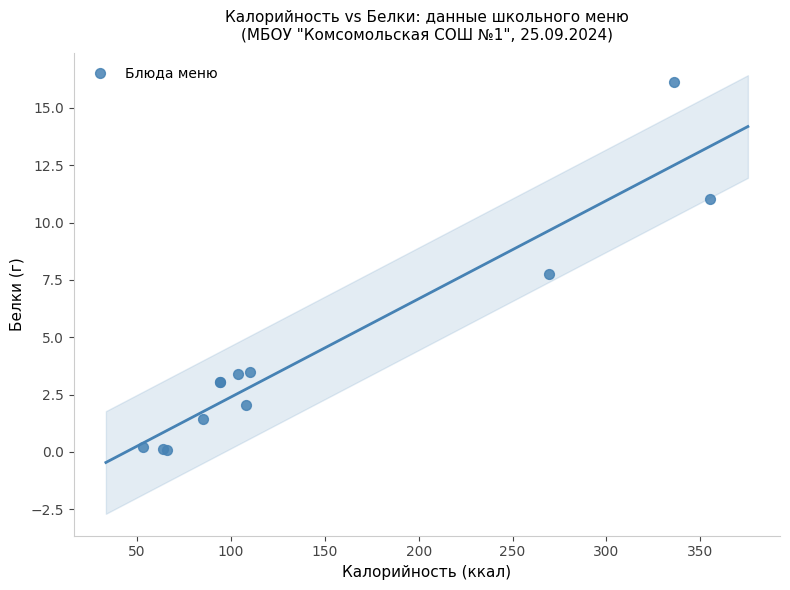

What Y value in the scatter plot is closest to 8?

7.7